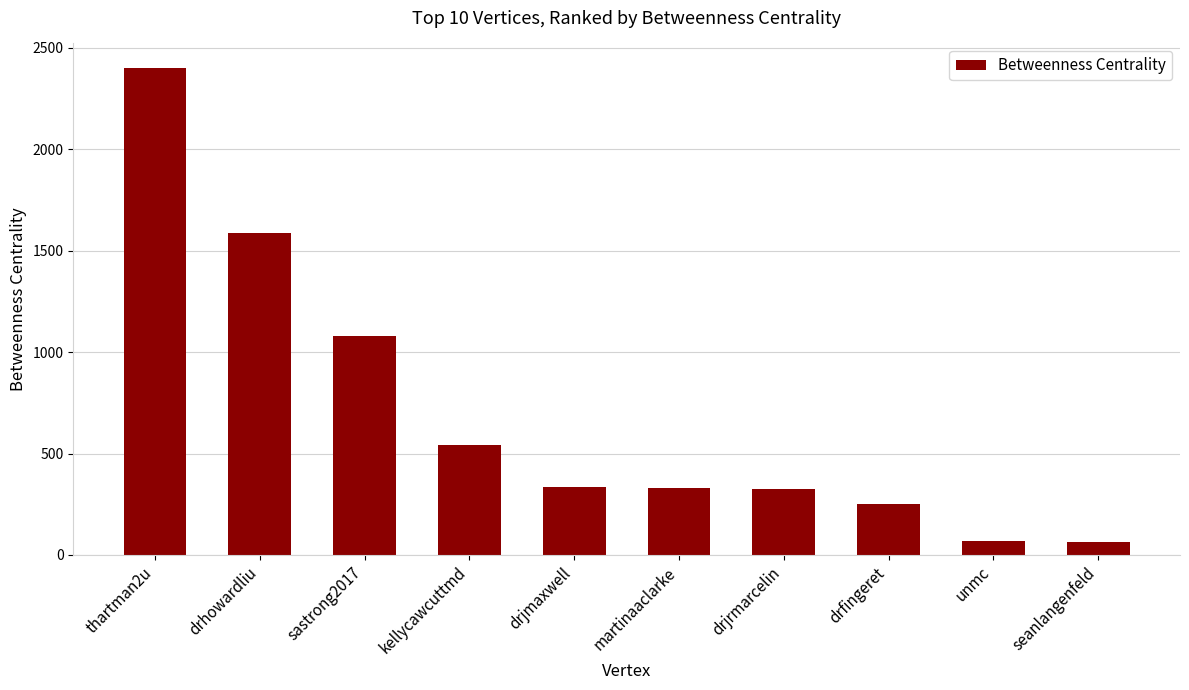

How many data points does each series have?

10